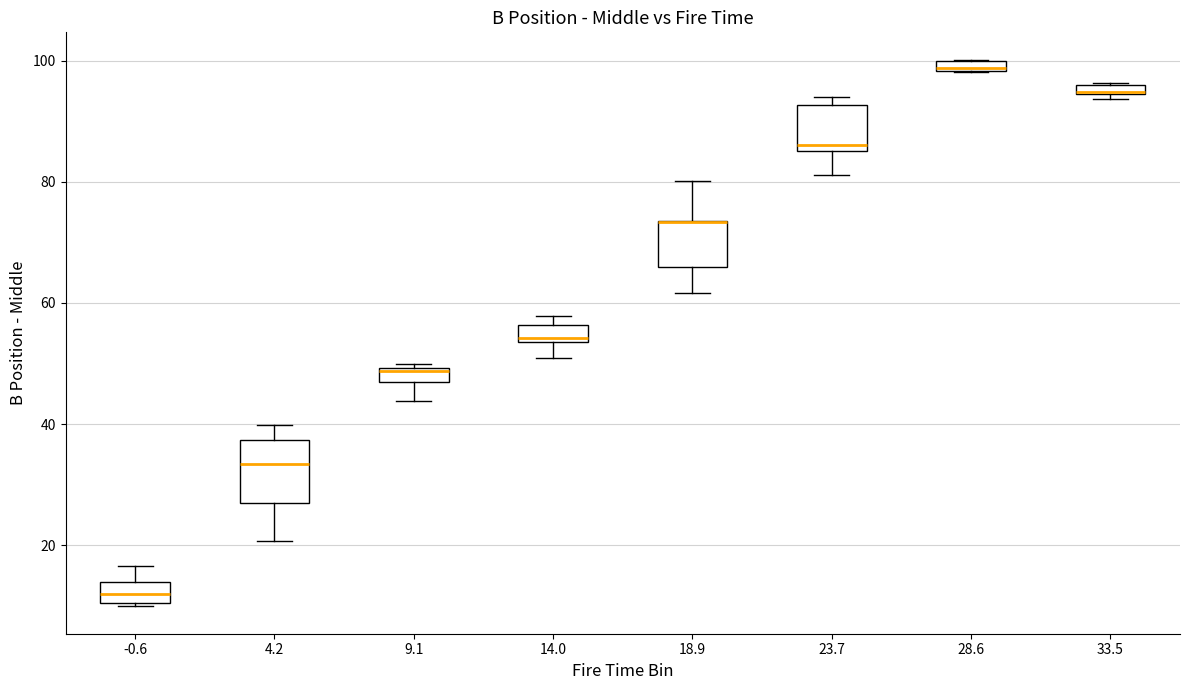

Where is the upper edge of the box at x = 23.7 on the y-axis? The values are not printed on the chart, so give them approximately, as read against the axis.

92